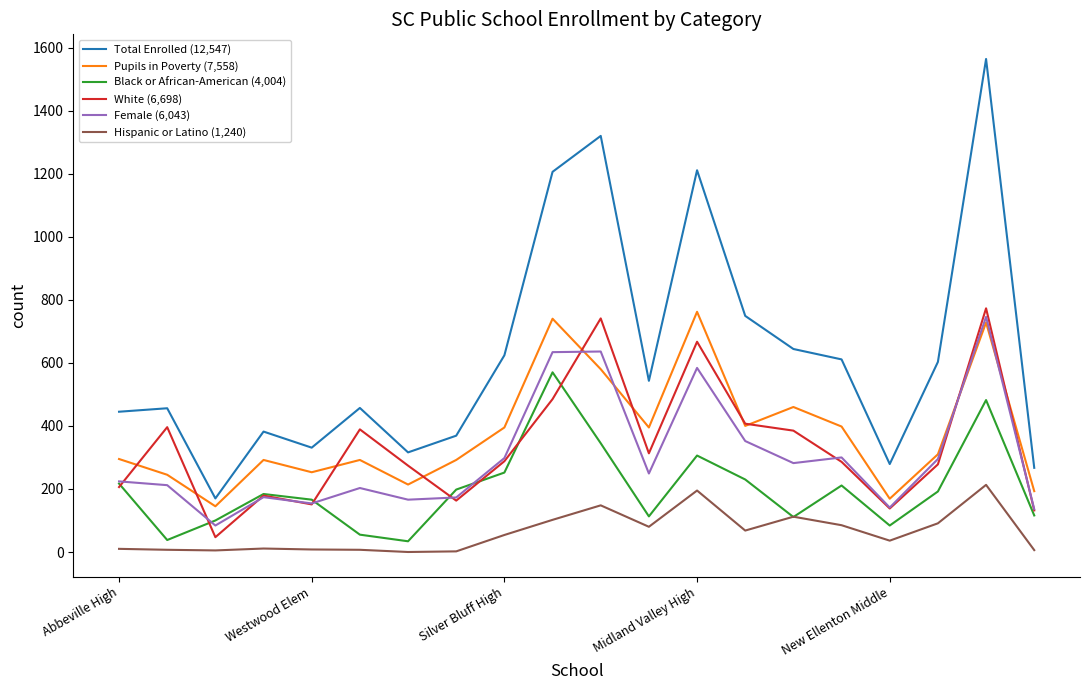

Which series has the largest total across all categories?

Total Enrolled (12,547)